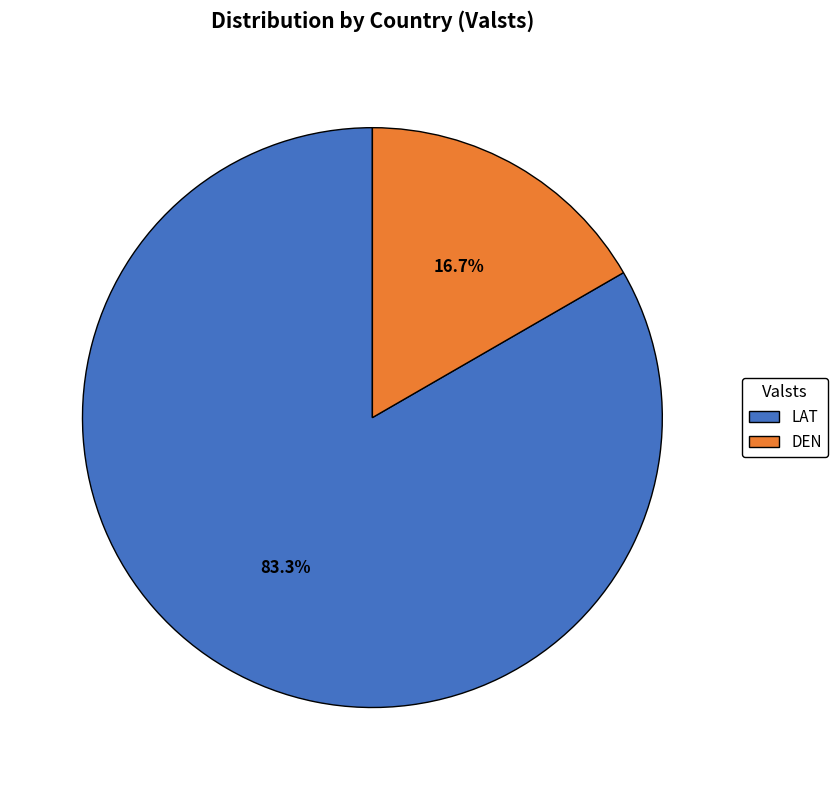

Combined, what portion of the pie is LAT and DEN?

100.0%